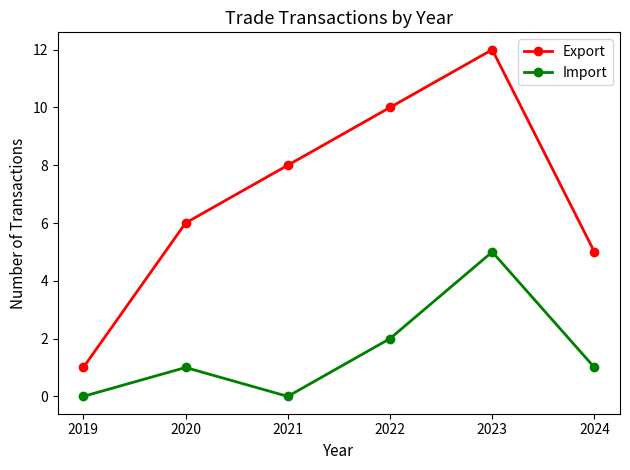

How many series are shown in this chart?

2